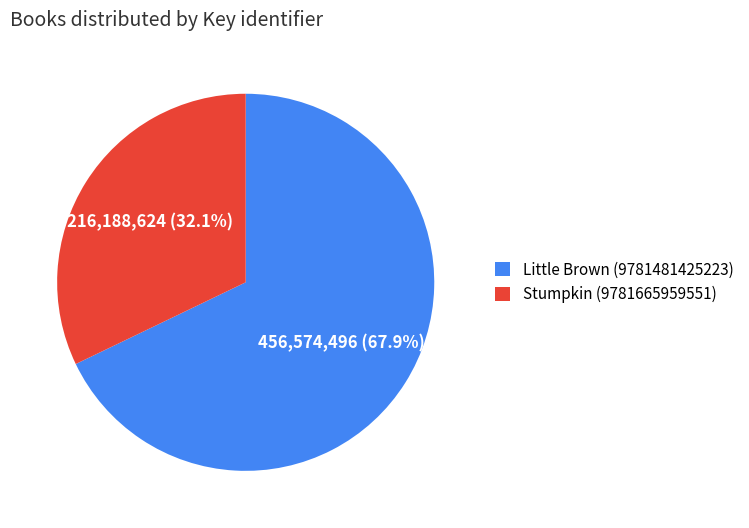

To the nearest percent, what is the combined percentage of Stumpkin (9781665959551) and Little Brown (9781481425223)?

100%